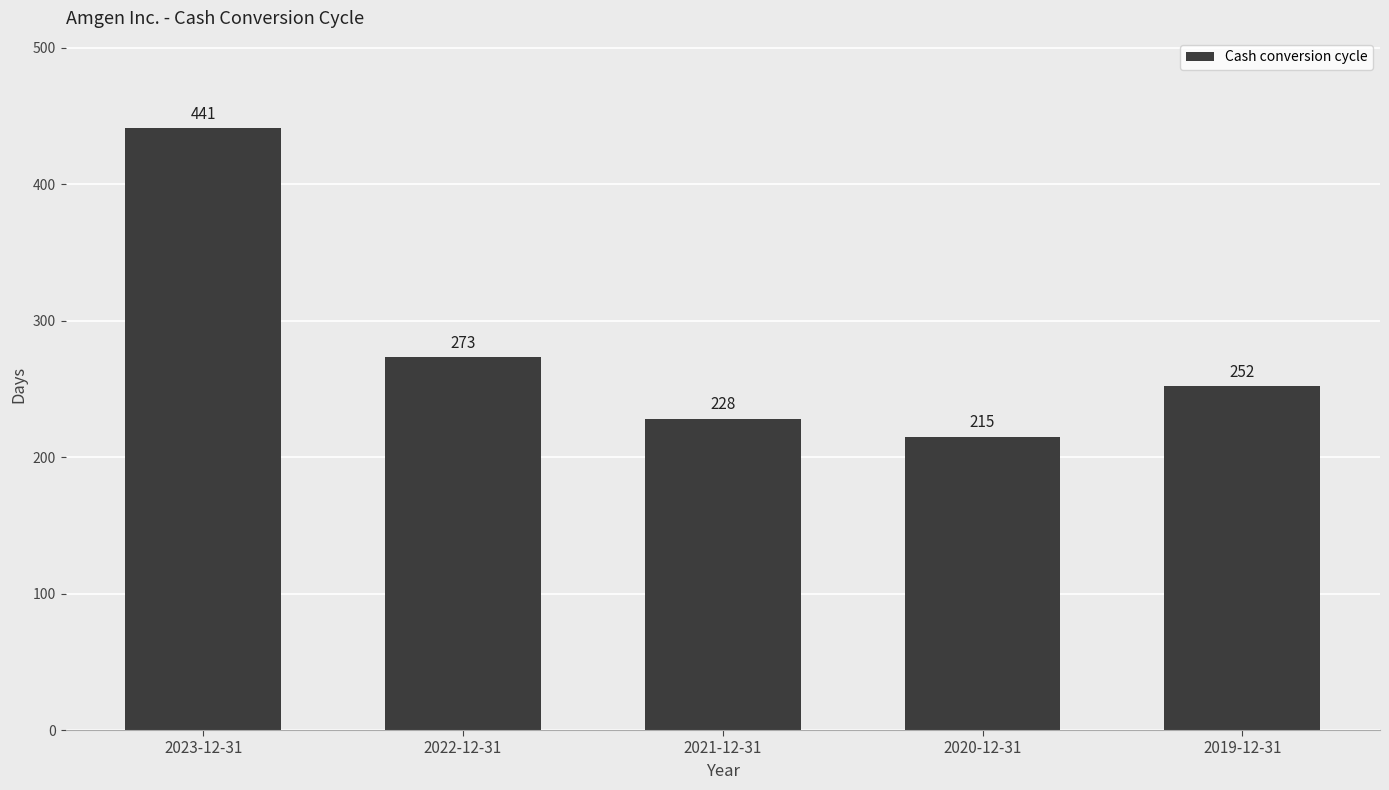

The value at 2020-12-31 is 49. True or false?

False